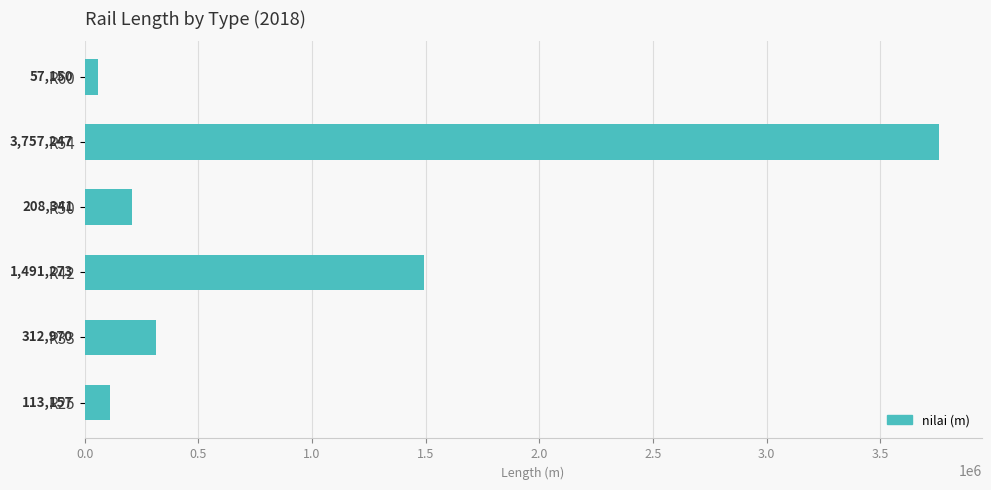

What is the value of the 3rd bar from the top?

208341